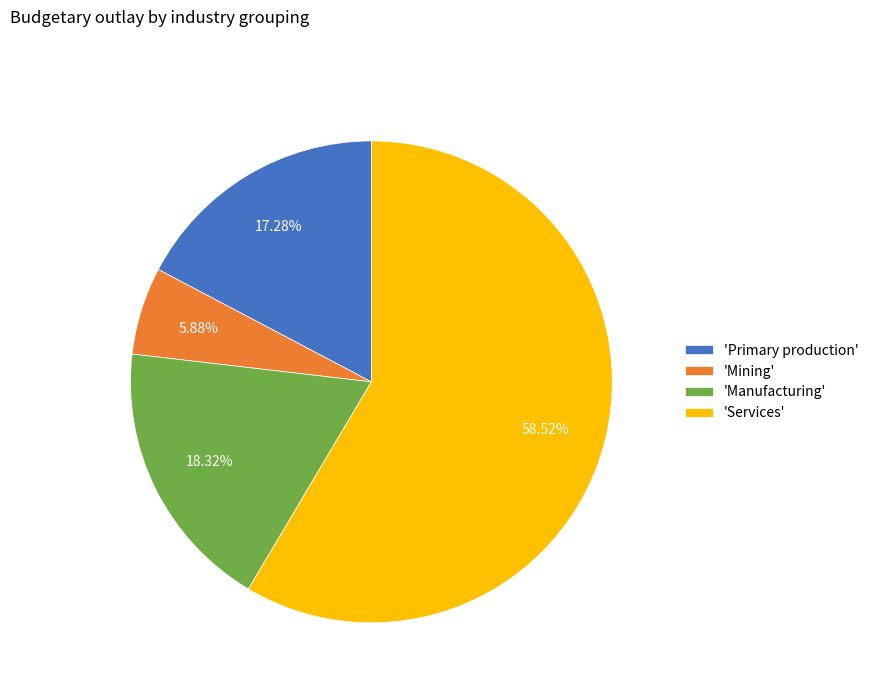

Approximately how many times larger is the value at 'Mining' compared to 'Primary production'?

0.3